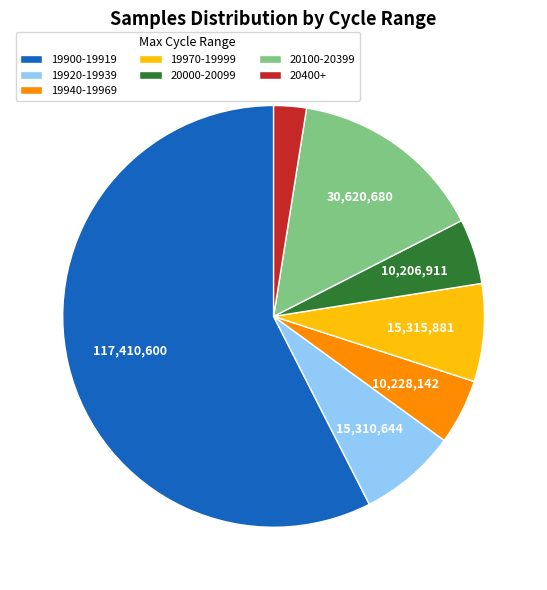

What is the smallest slice in the pie chart?

20400+